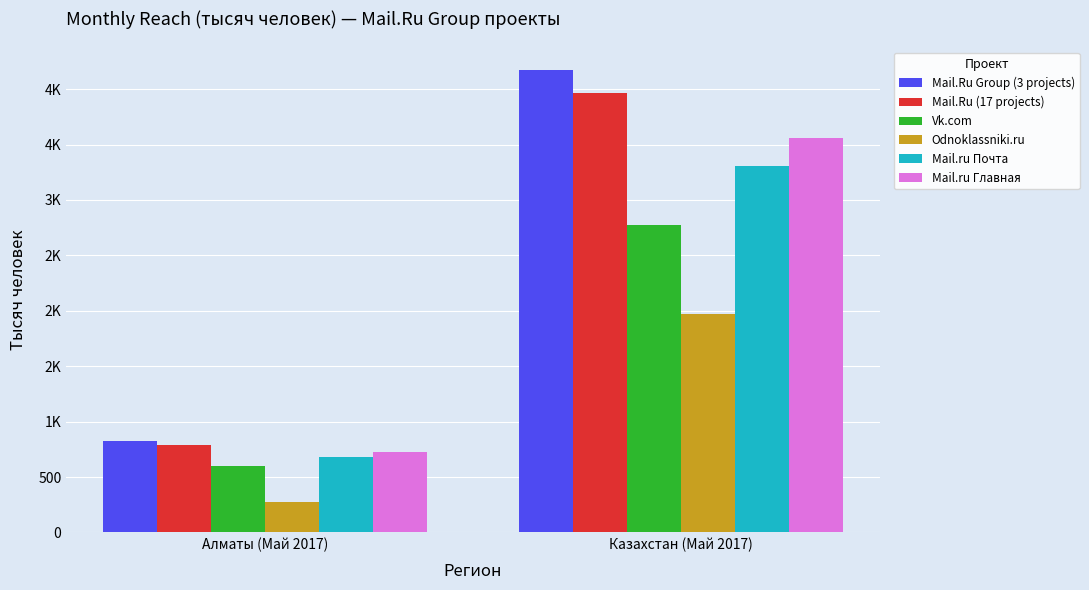

Which category has the highest value in the Mail.Ru Group (3 projects) series?

Казахстан (Май 2017)